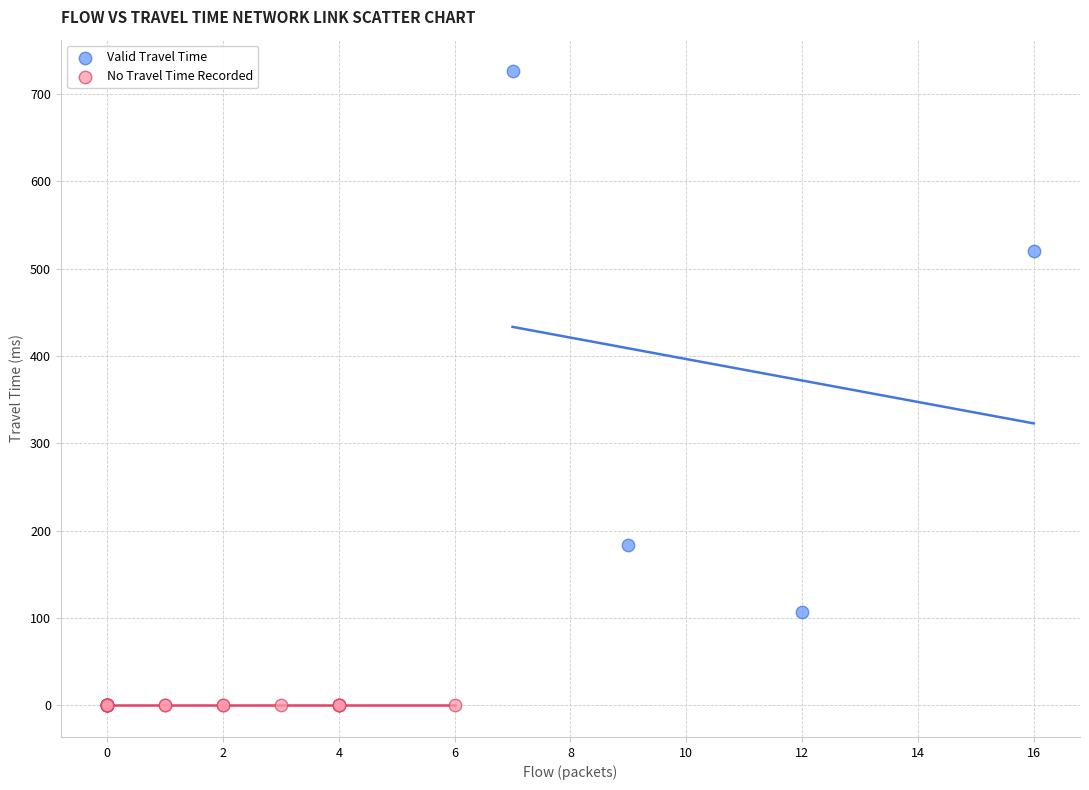

Which series contains the highest Y value?

Valid Travel Time